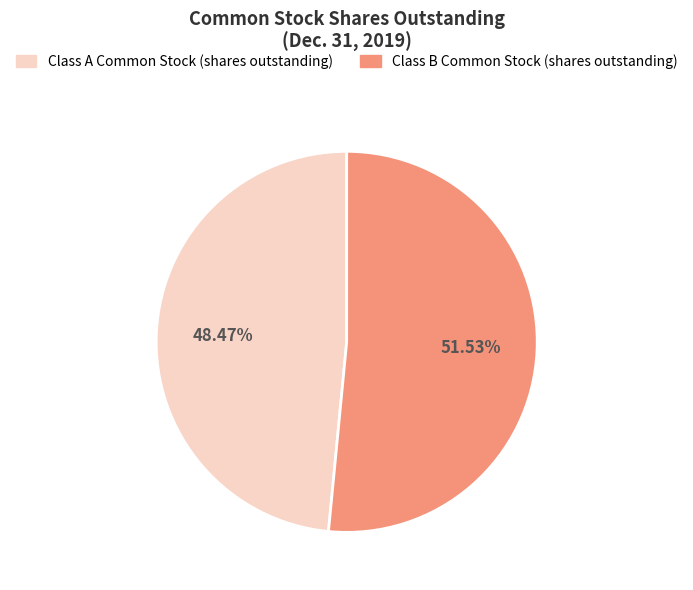

Do Class B Common Stock (shares outstanding) and Class A Common Stock (shares outstanding) together represent more than half of the pie?

Yes